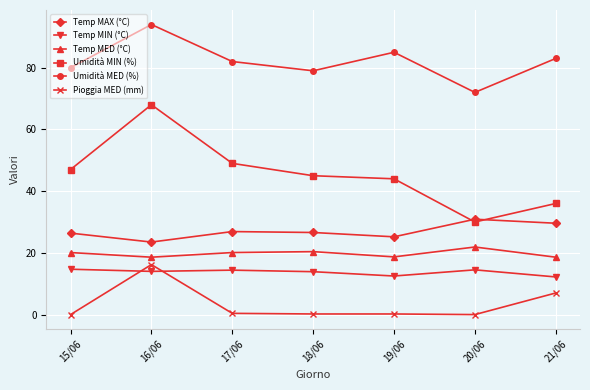

Which series changed the most between 20/06 and 21/06?

Umidità MED (%)